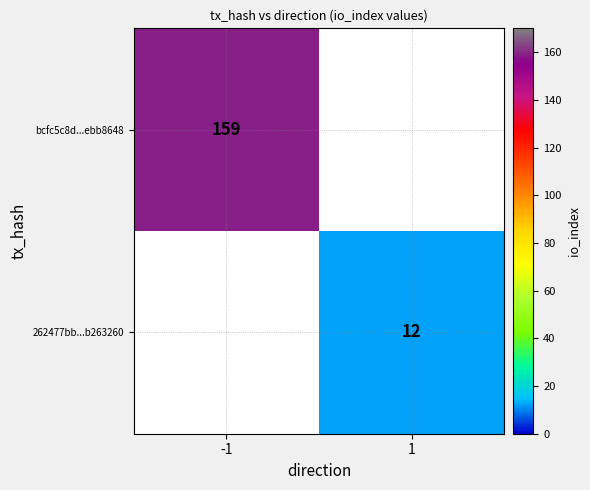

Which category has the lowest value across all series?

1